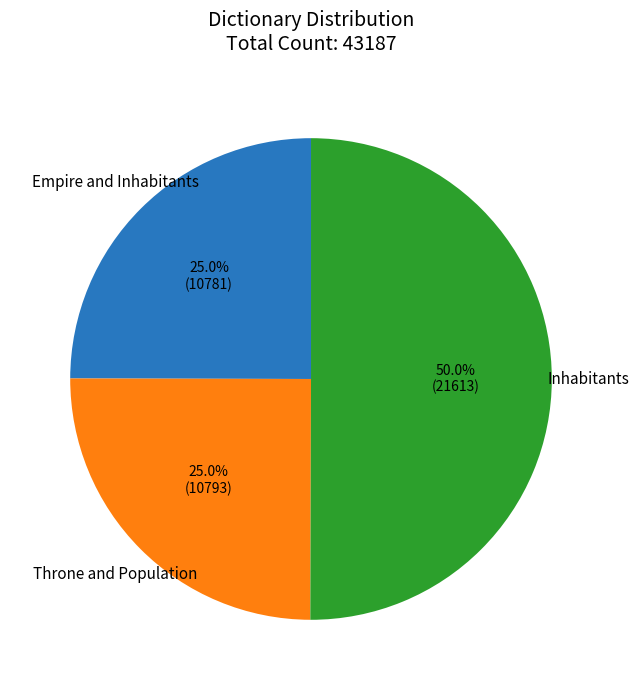

What portion of the pie excludes Inhabitants?

50.0%